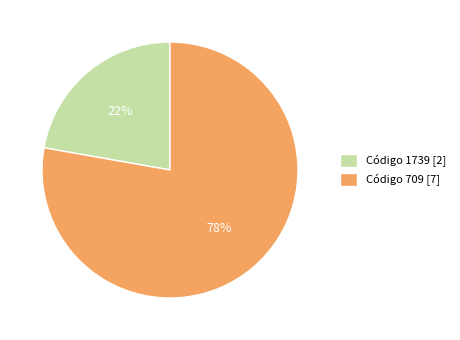

What percentage is the Código 1739 [2] slice, to the nearest percent?

22%